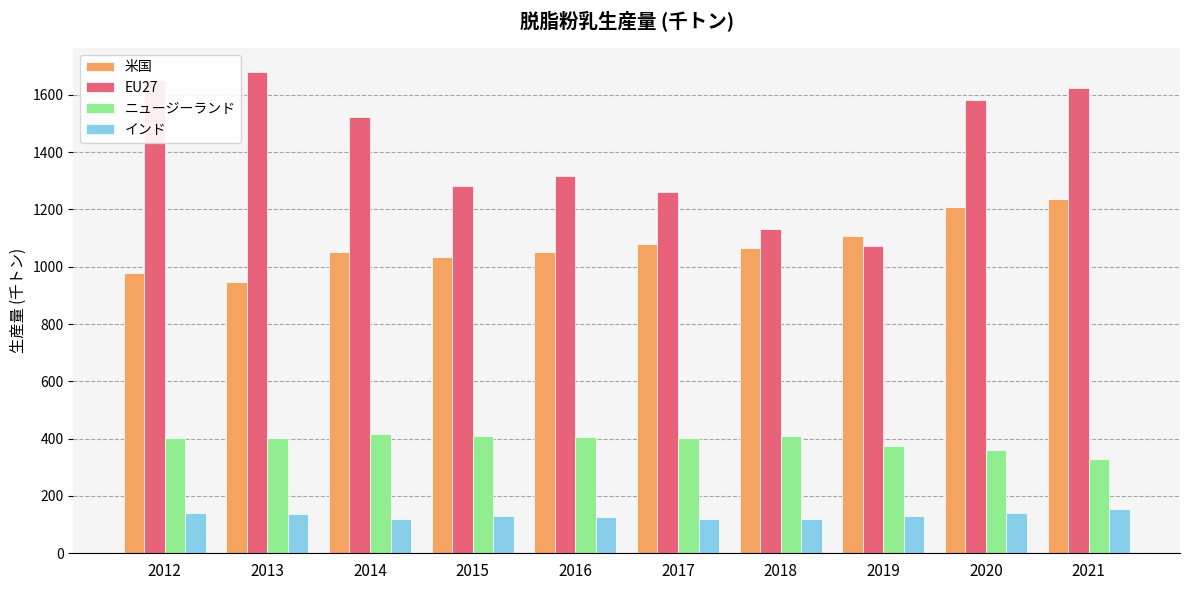

What is the difference between the ニュージーランド values at 2018 and 2012?

6.0